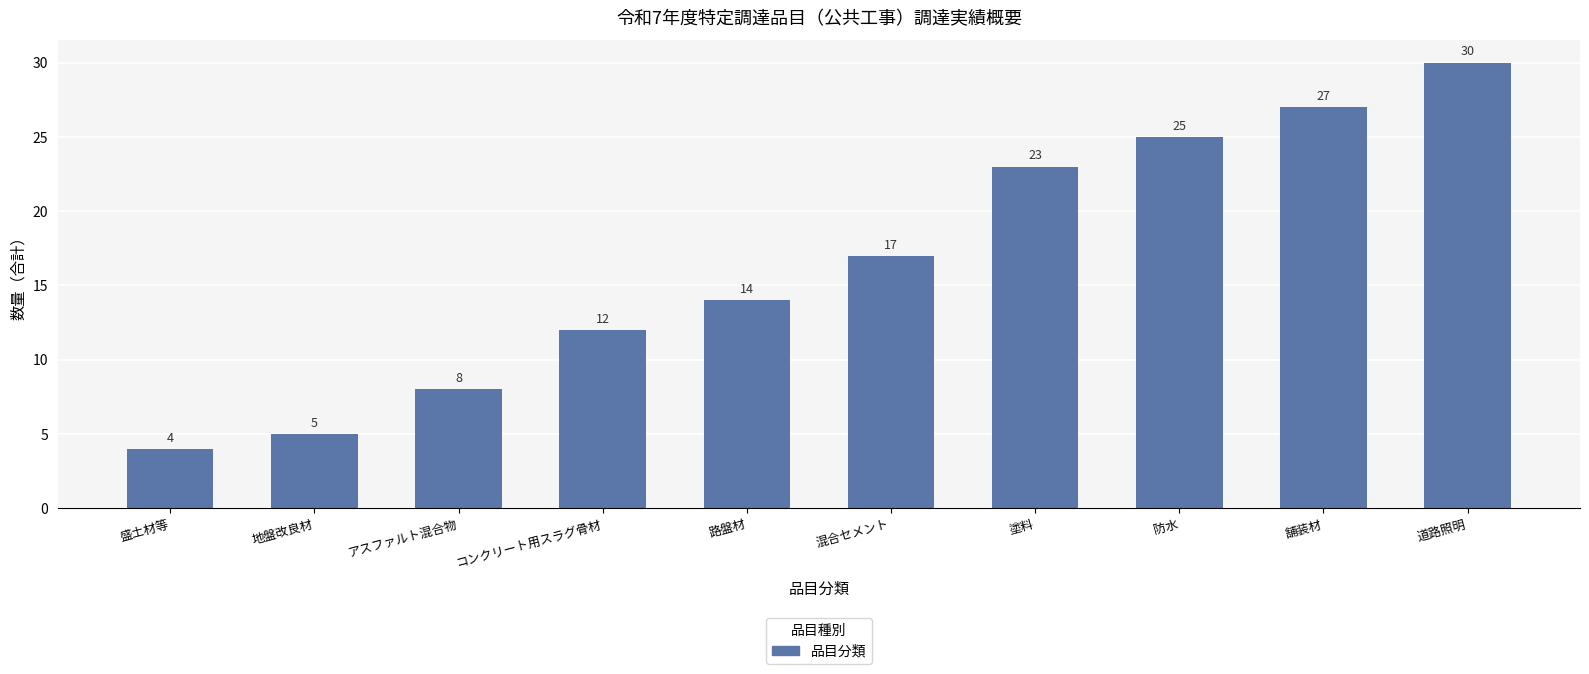

List the labels in order of value, smallest first.

盛土材等, 地盤改良材, アスファルト混合物, コンクリート用スラグ骨材, 路盤材, 混合セメント, 塗料, 防水, 舗装材, 道路照明